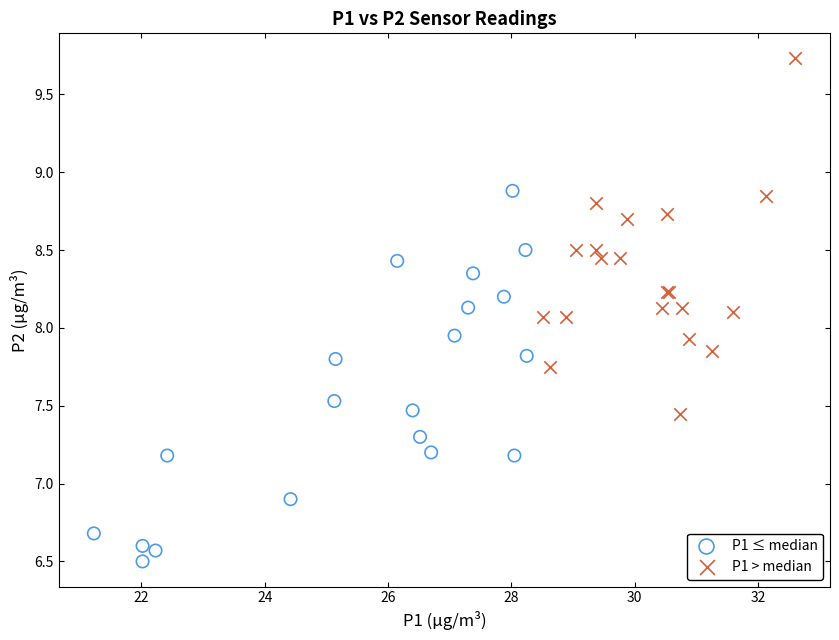

Which series reaches the maximum Y coordinate?

P1 > median